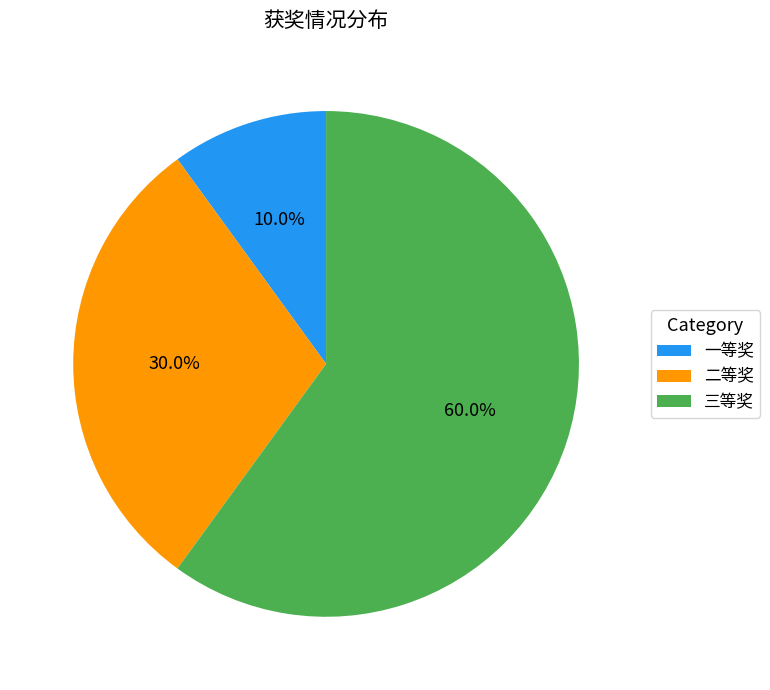

The 一等奖 slice represents 10% of the pie. True or false?

True